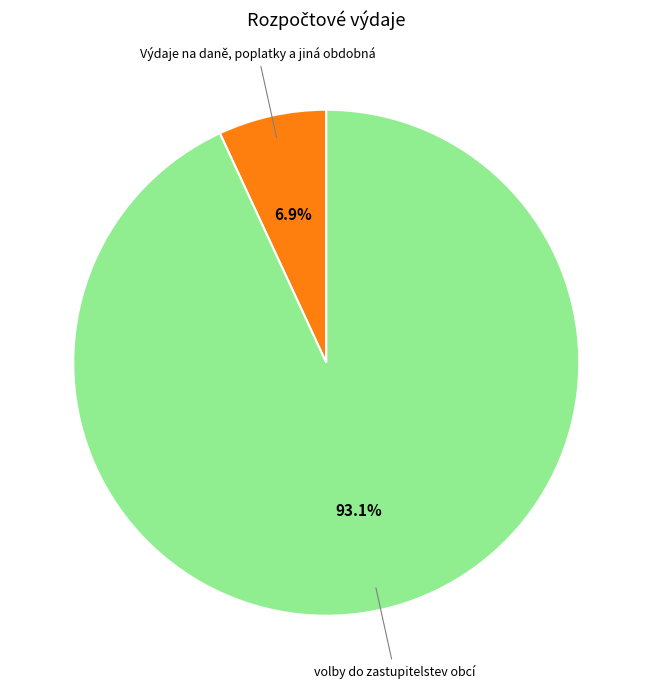

To the nearest percent, what is the combined percentage of Výdaje na daně, poplatky a jiná obdobná and volby do zastupitelstev obcí?

100%